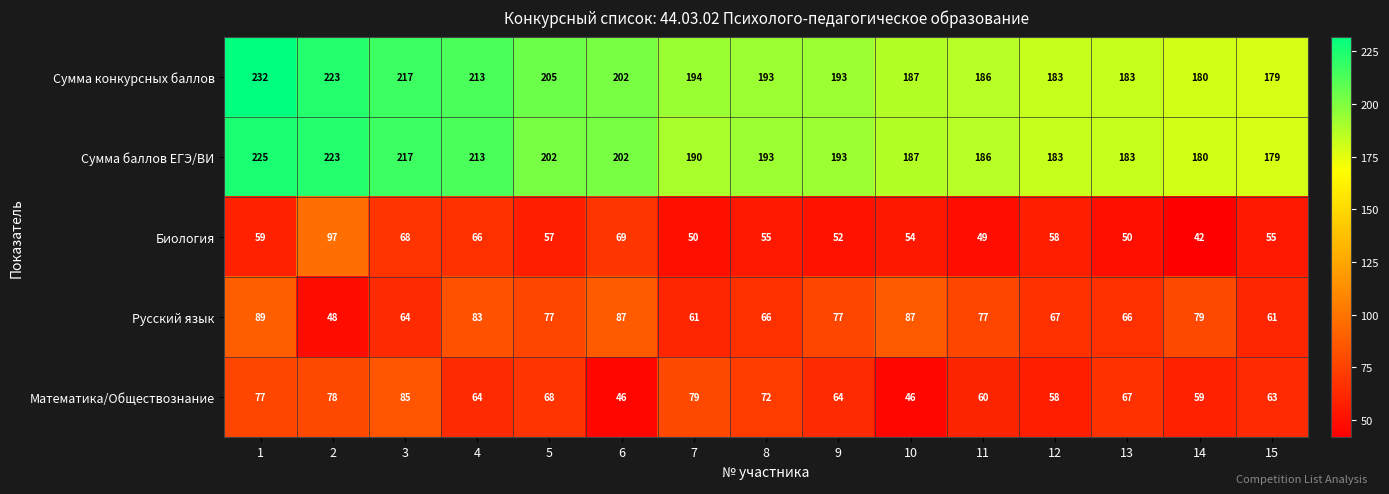

List the series in order of their peak value, lowest first.

Математика/Обществознание, Русский язык, Биология, Сумма баллов ЕГЭ/ВИ, Сумма конкурсных баллов